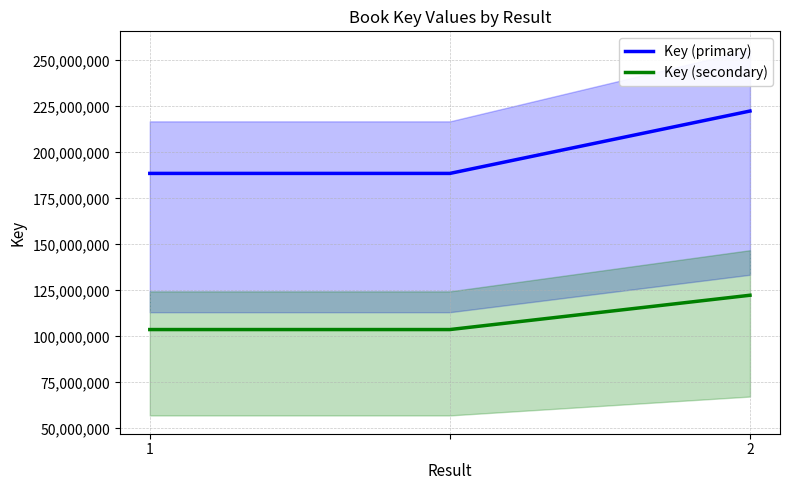

What is the lowest value of the Key (secondary) series?

103700628.4